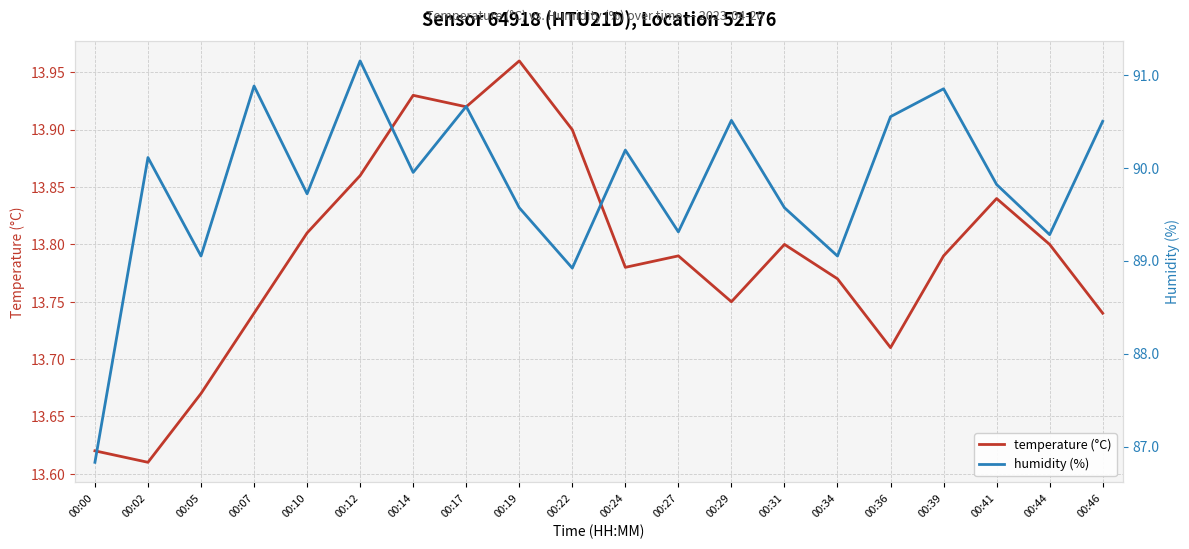

At 00:34, list the series in order from smallest to largest.

temperature (°C), humidity (%)